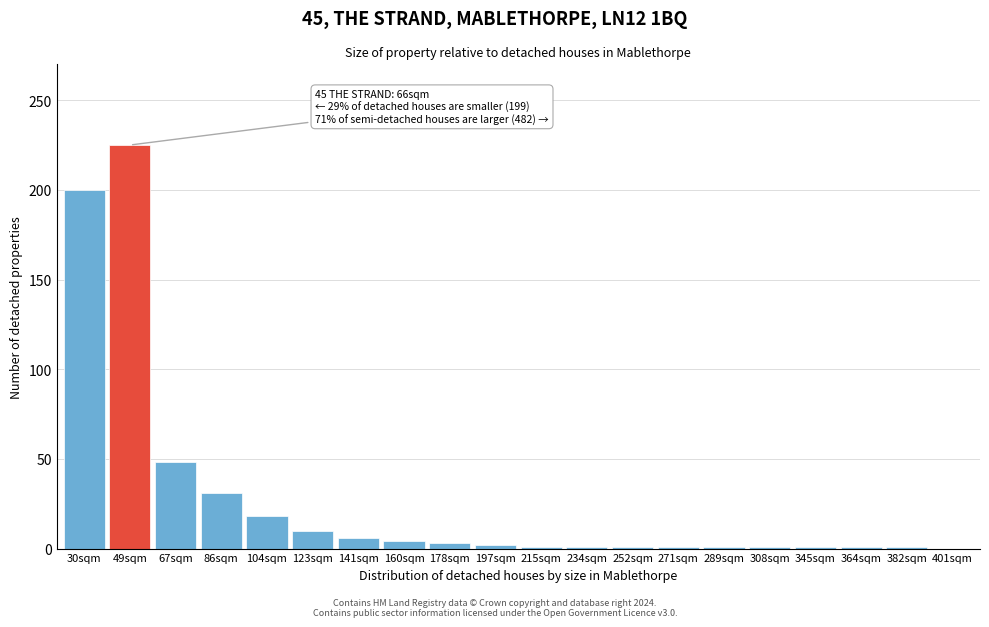

At which category does the chart reach its peak across all series?

49sqm